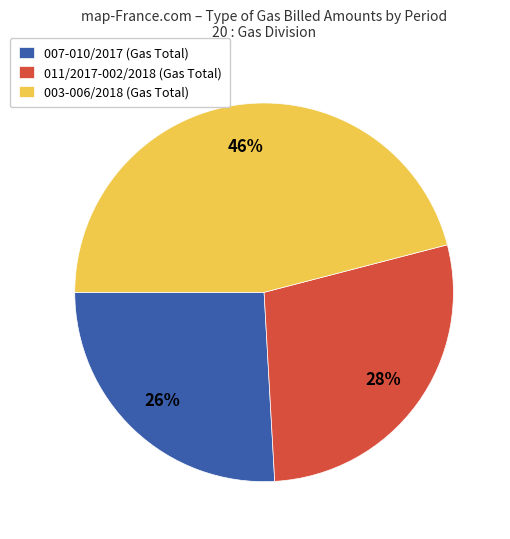

Do 007-010/2017 (Gas Total) and 011/2017-002/2018 (Gas Total) together represent more than half of the pie?

Yes